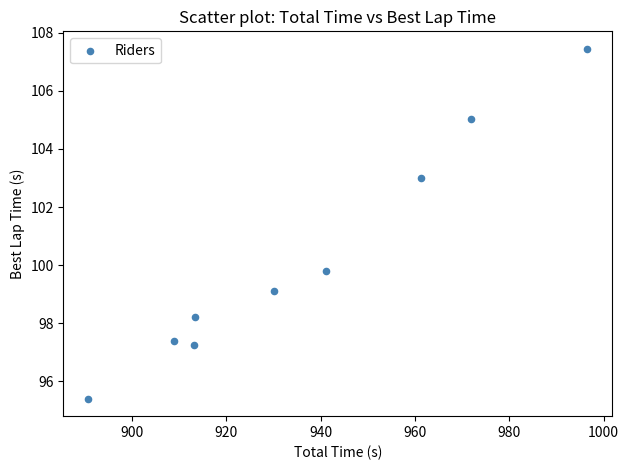

What is the range of Y values (max minus min)?

12.1